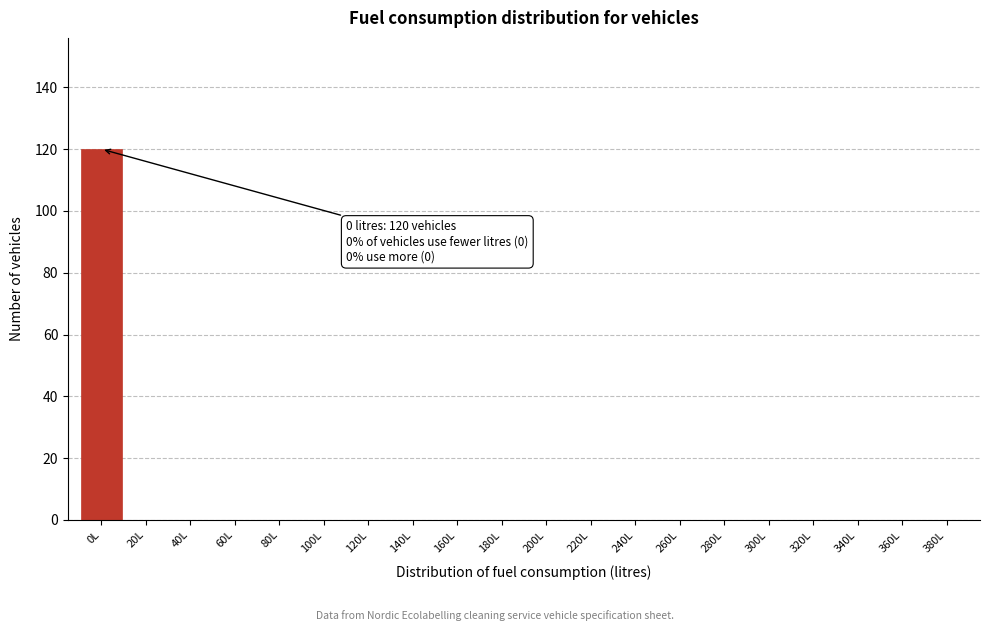

Reading left to right, list all the values displayed in this chart.

0L=120	20L=0	40L=0	60L=0	80L=0	100L=0	120L=0	140L=0	160L=0	180L=0	200L=0	220L=0	240L=0	260L=0	280L=0	300L=0	320L=0	340L=0	360L=0	380L=0